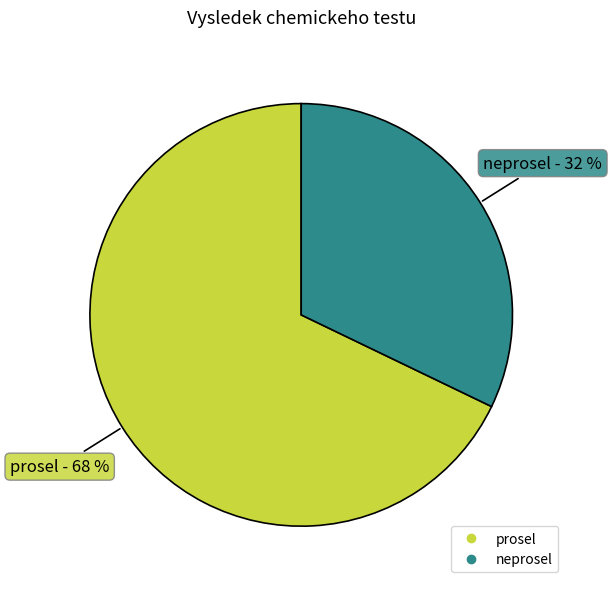

To the nearest percent, what is the combined percentage of prosel and neprosel?

100%